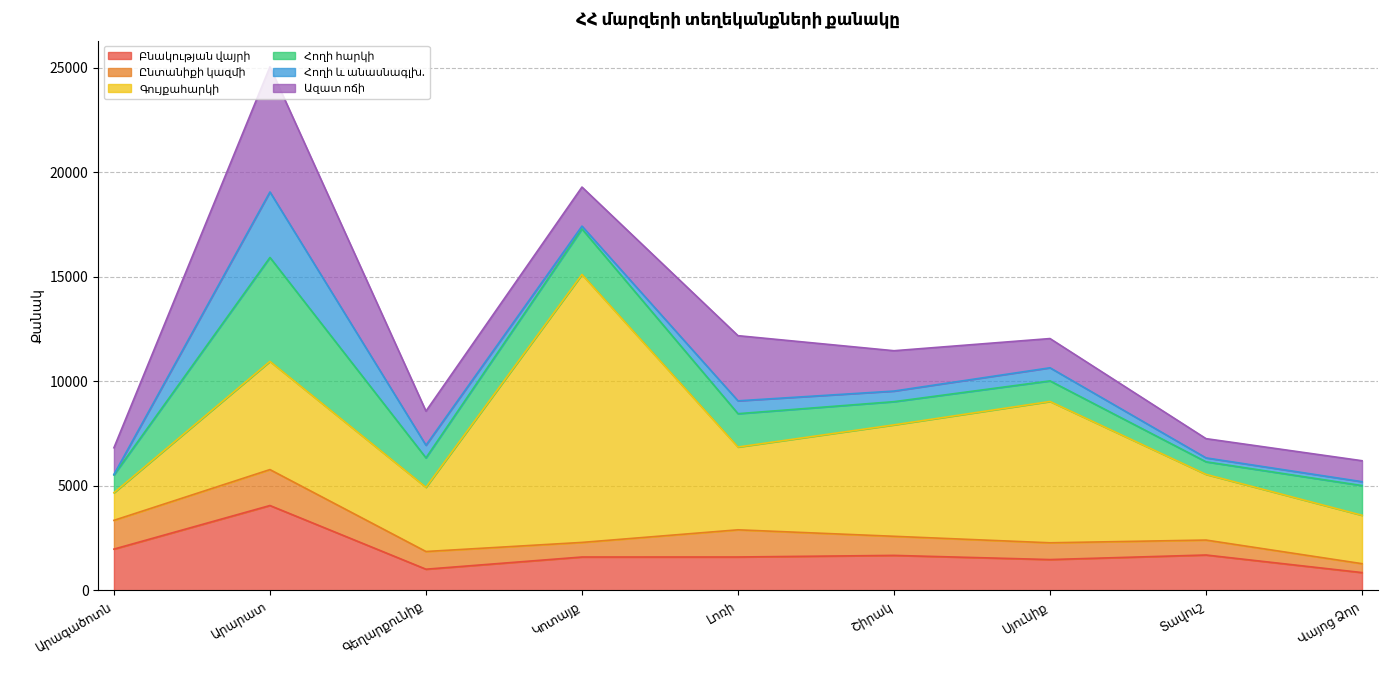

How many values in the Հողի հարկի series are below 1407?

4